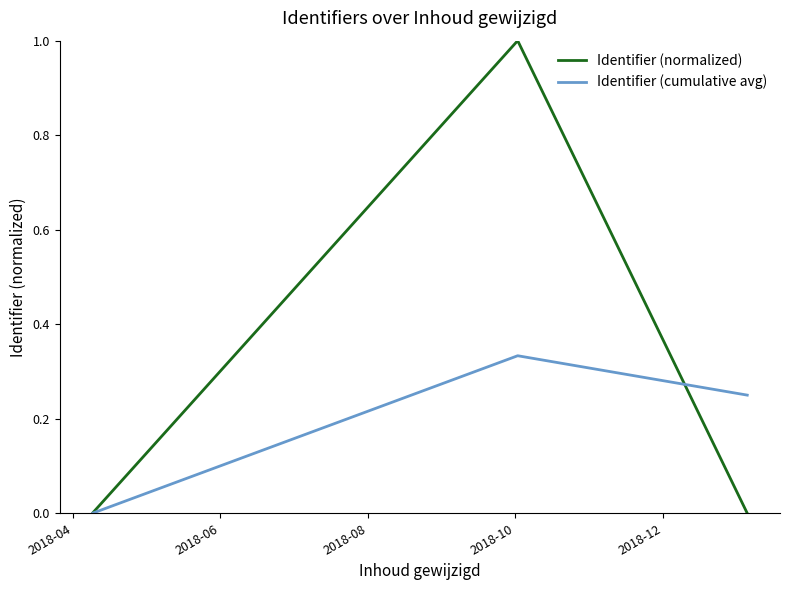

Does the chart have visible grid lines?

No